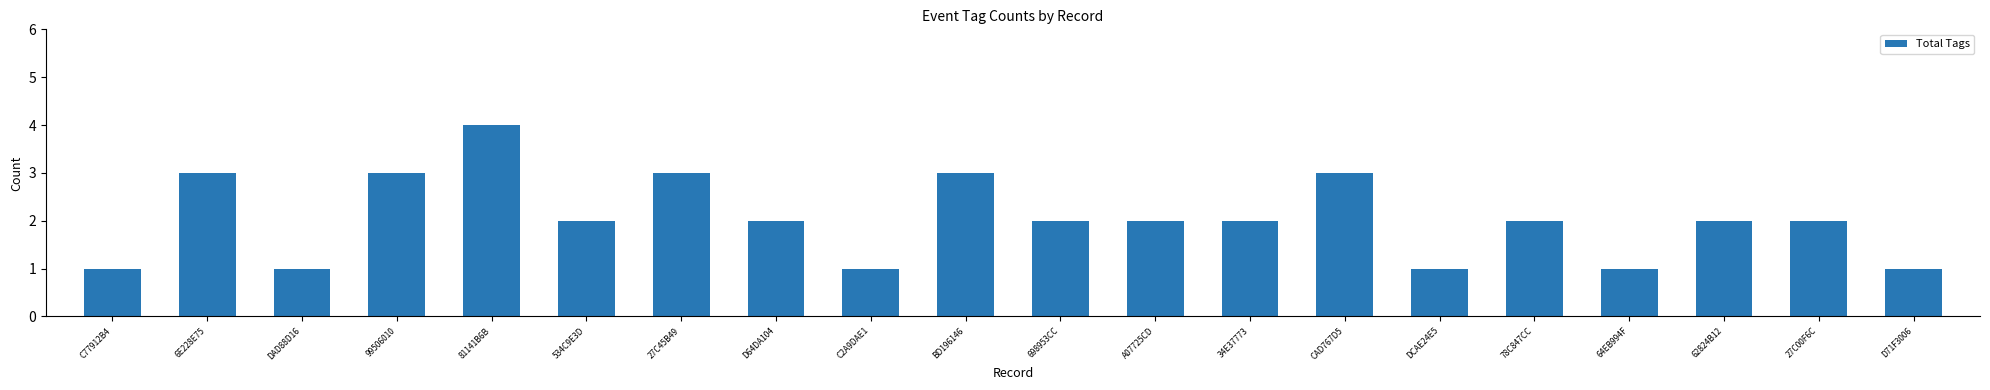

What is the average value?

2